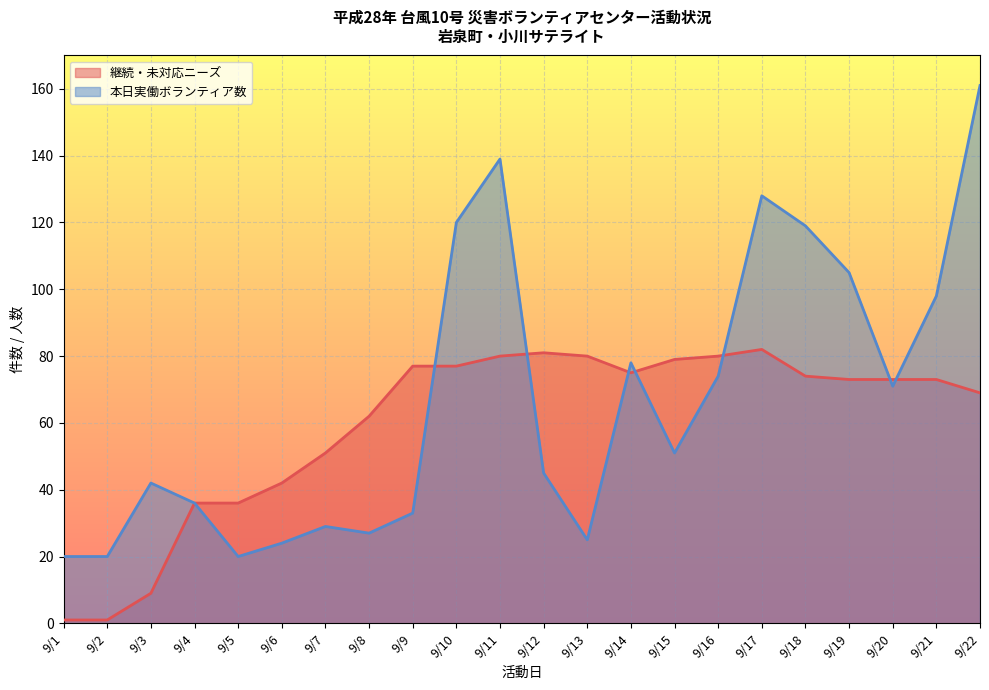

True or false: 本日実働ボランティア数 and 継続・未対応ニーズ intersect in this chart.

True